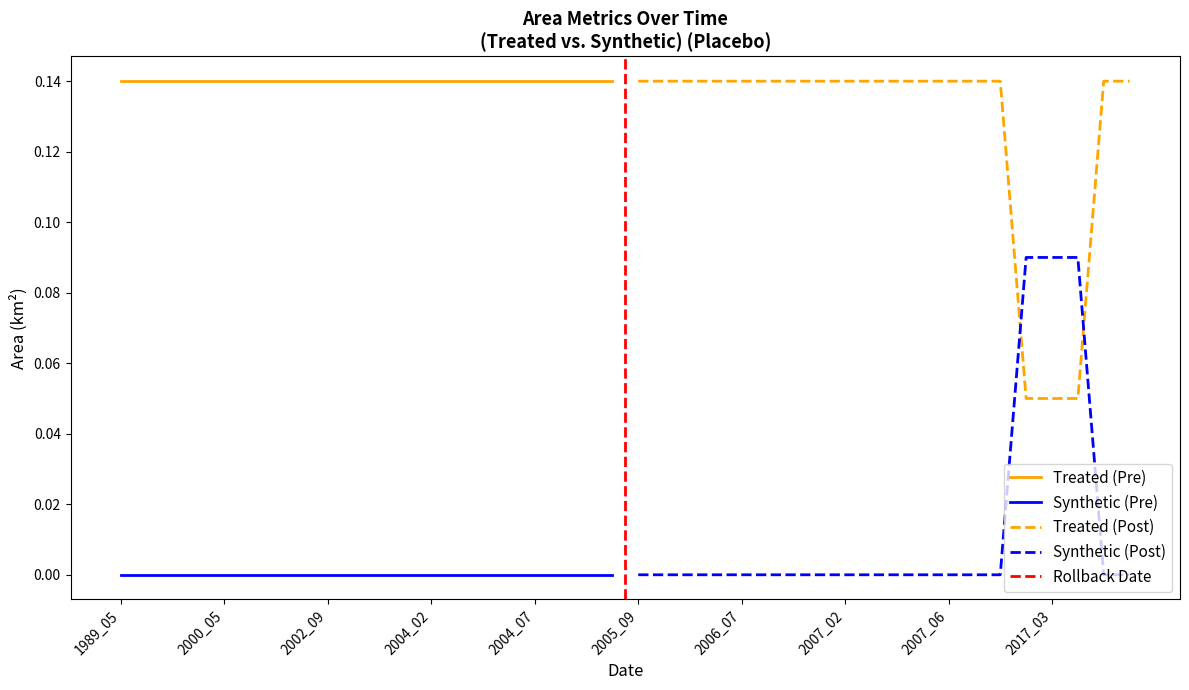

Count the Synthetic (Post) values in the range 0 to 1.

20